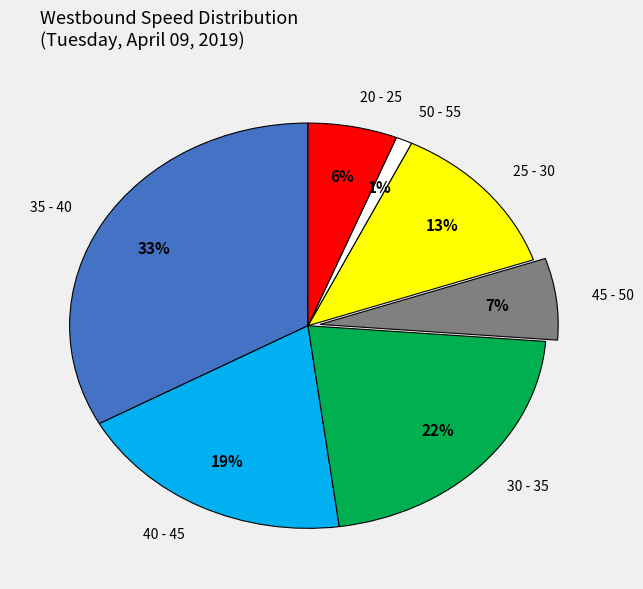

What is the ratio of the value at 20 - 25 to the value at 30 - 35?

0.3